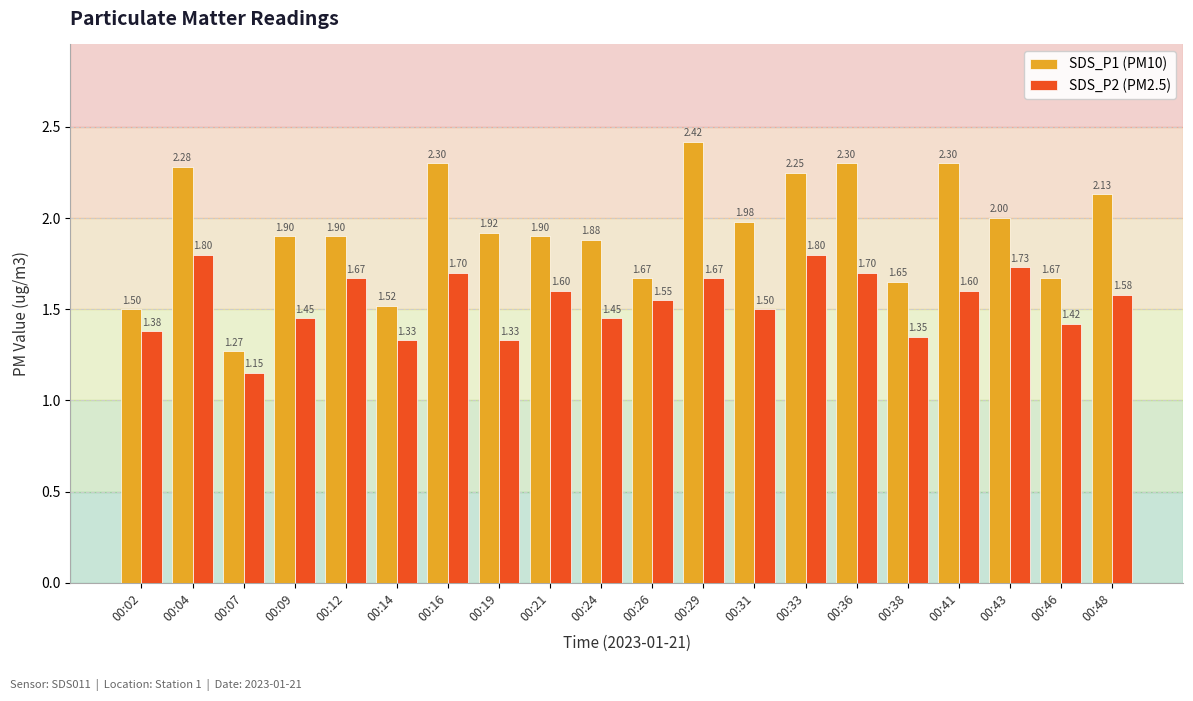

What is the average value of the SDS_P1 (PM10) series?

1.9